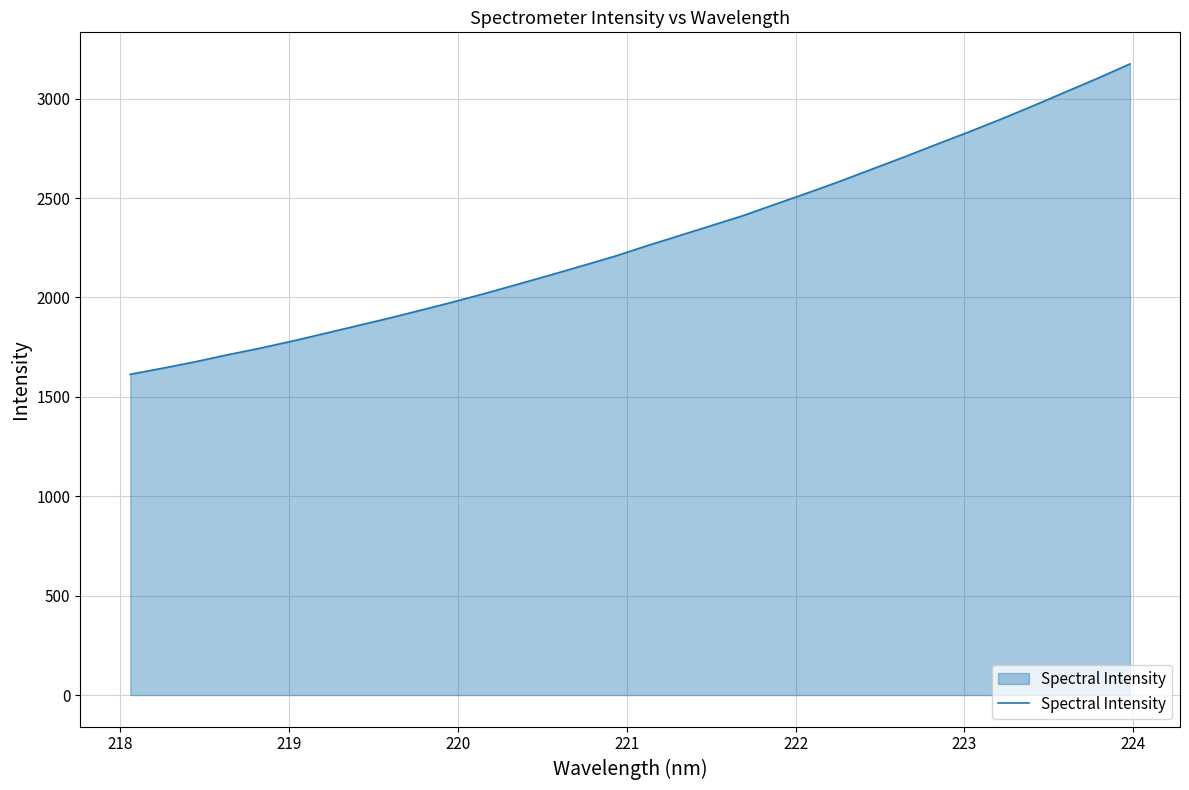

What is the smallest value displayed?

1613.6